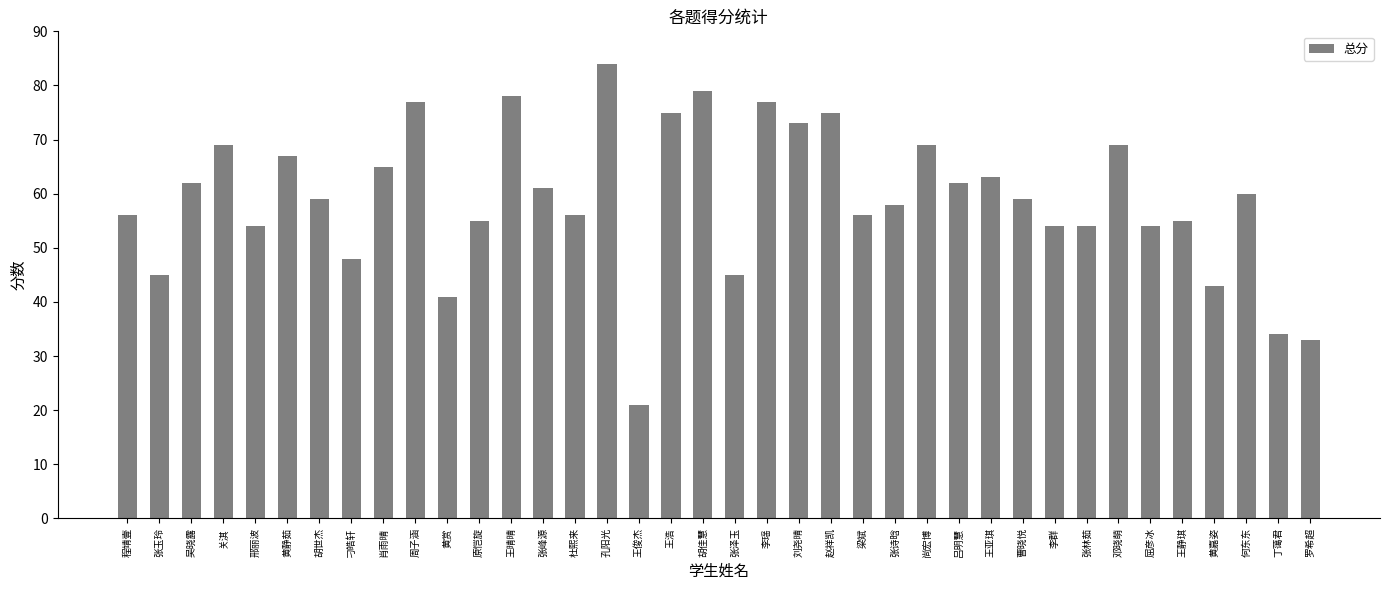

True or false: the data shows 45 at 张玉玲.

True